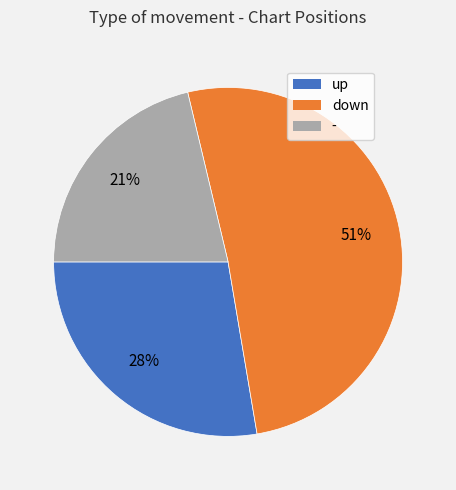

Do up and - together represent more than half of the pie?

No